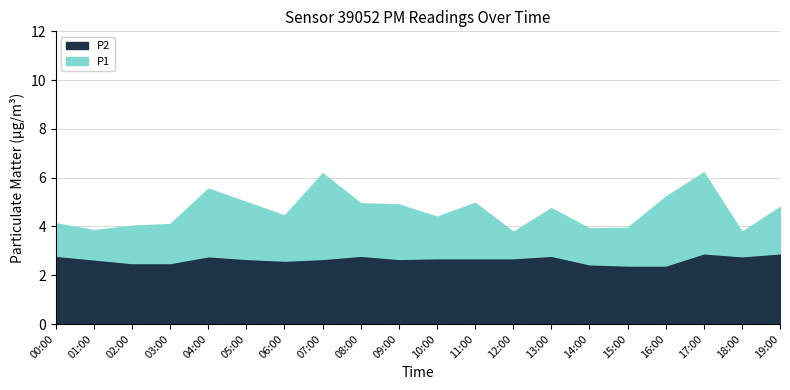

Reading left to right, extract all data points from this chart.

P1: 4.1	3.9	4.0	4.1	5.5	5.0	4.5	6.2	5.0	4.9	4.4	5.0	3.8	4.8	3.9	4.0	5.2	6.2	3.8	4.8
P2: 2.8	2.6	2.5	2.5	2.8	2.7	2.6	2.7	2.8	2.7	2.7	2.7	2.7	2.8	2.5	2.4	2.4	2.9	2.8	2.9